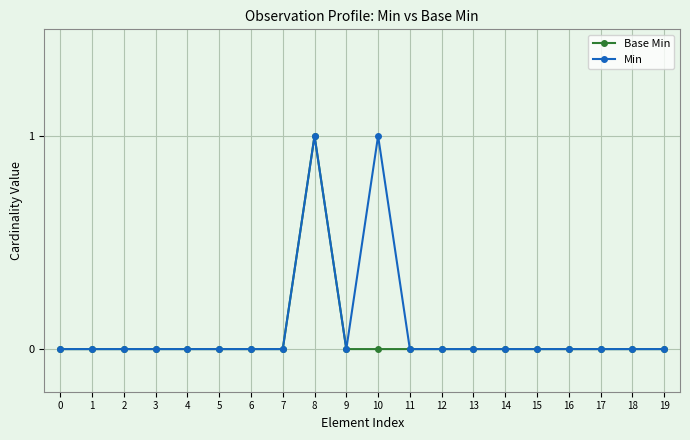

What are all the series names shown in the legend?

Base Min, Min